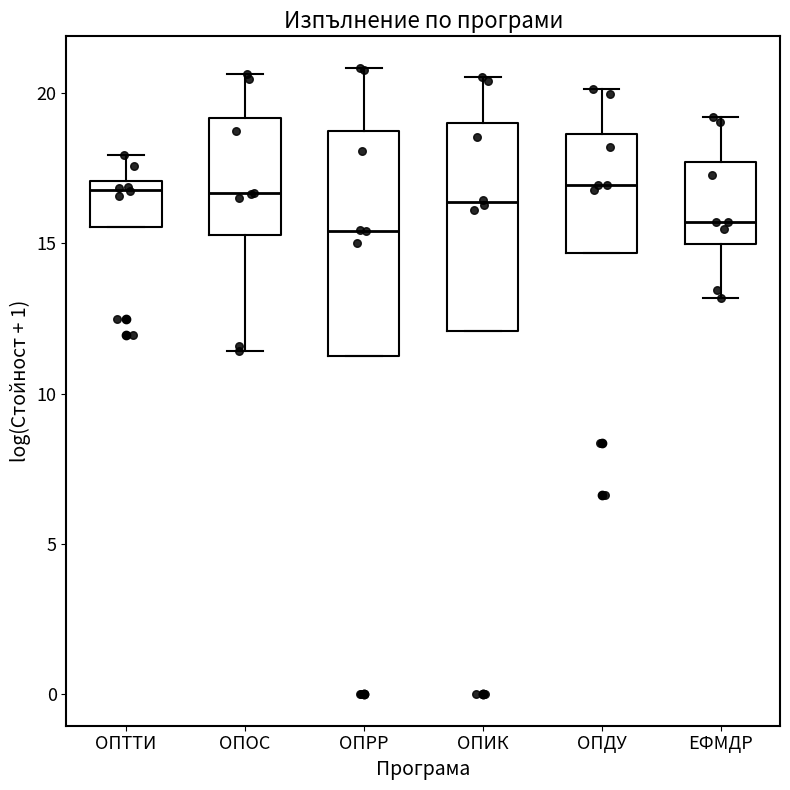

Reading left to right, transcribe this box plot: for each box, give where its median line is, the range the box spans, and where its two whiskers end, as read against the y-axis. The values are not printed on the chart, so give them approximately, as read against the axis.

ОПТТИ: median 17.0 (just below the box's upper edge), box 15.5 to 17.0, whiskers 15.5 to 18.0
ОПОС: median 16.5, box 15.5 to 19.0, whiskers 11.5 to 20.5
ОПРР: median 15.5, box 11.5 to 18.5, whiskers 11.5 to 21.0
ОПИК: median 16.5, box 12.0 to 19.0, whiskers 12.0 to 20.5
ОПДУ: median 17.0, box 14.5 to 18.5, whiskers 14.5 to 20.0
ЕФМДР: median 15.5, box 15.0 to 17.5, whiskers 13.0 to 19.0